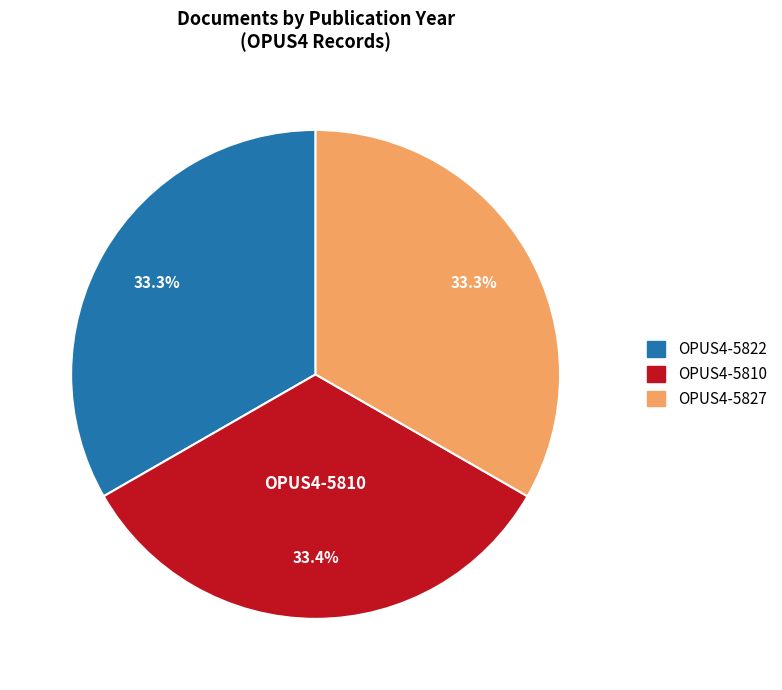

What percentage is NOT represented by OPUS4-5810?

66.6%